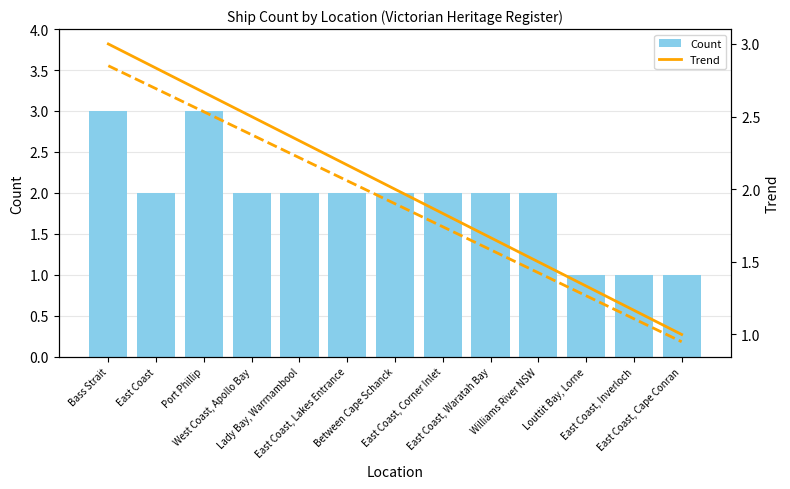

Rank the categories by Count value from highest to lowest.

Bass Strait, Port Phillip, East Coast, West Coast, Apollo Bay, Lady Bay, Warrnambool, East Coast, Lakes Entrance, Between Cape Schanck, East Coast, Corner Inlet, East Coast, Waratah Bay, Williams River NSW, Louttit Bay, Lorne, East Coast, Inverloch, East Coast, Cape Conran